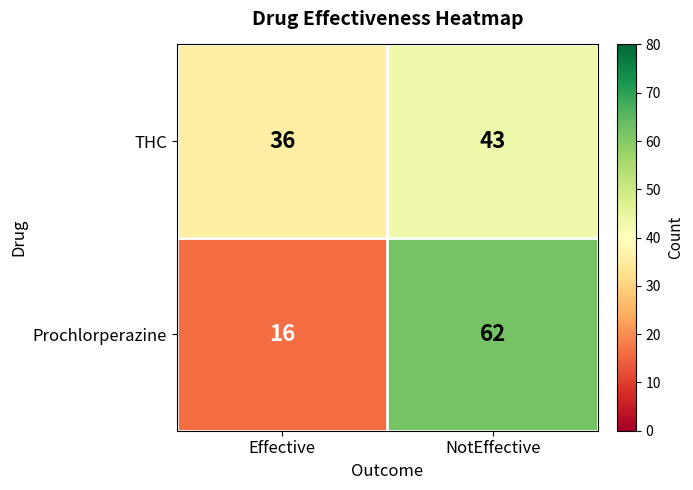

Rank the series by their maximum value, from highest to lowest.

Prochlorperazine, THC